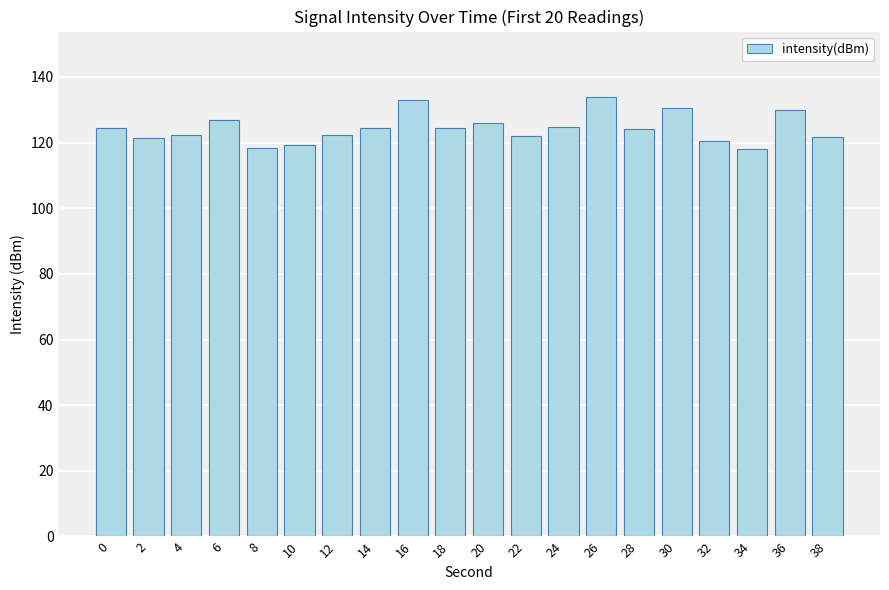

True or false: the data shows 122.2 at 12.

True